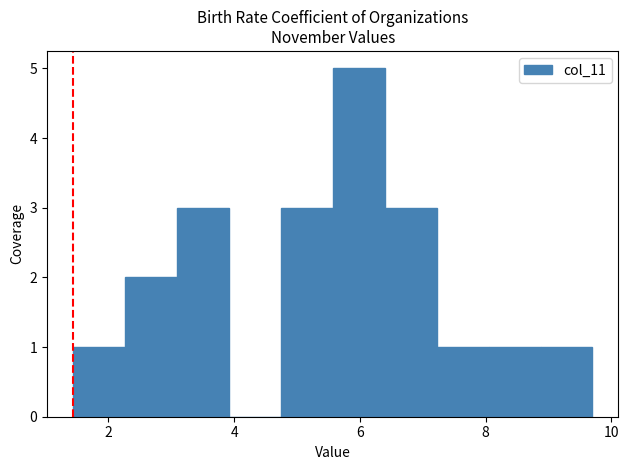

How tall is the bar that spans 2.2 to 3.0 on the x-axis? Neither the bar edges nor the heights are printed on the chart, so give them approximately, as read against the axes.

2